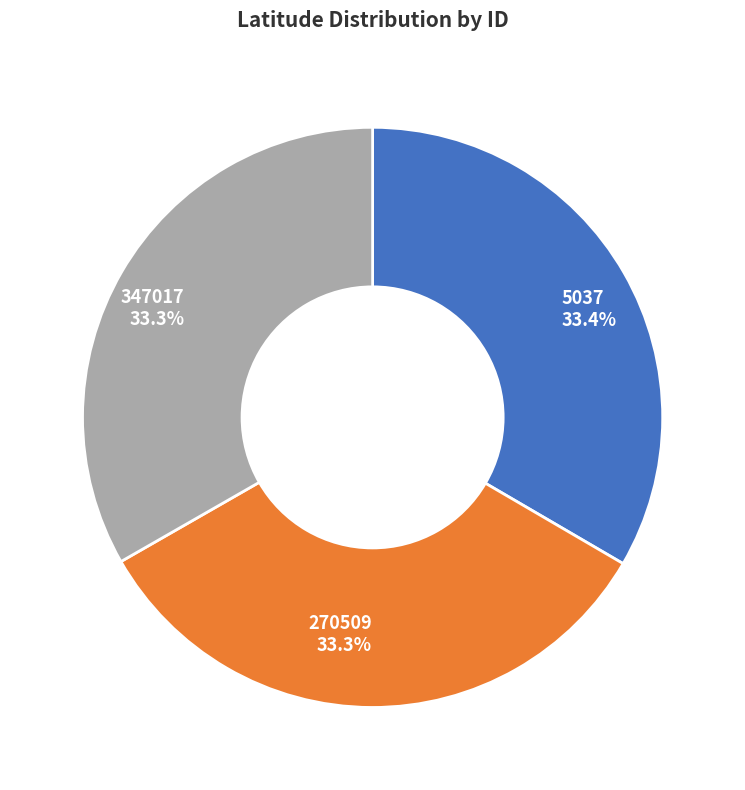

To the nearest percent, what portion does 270509 represent?

33%